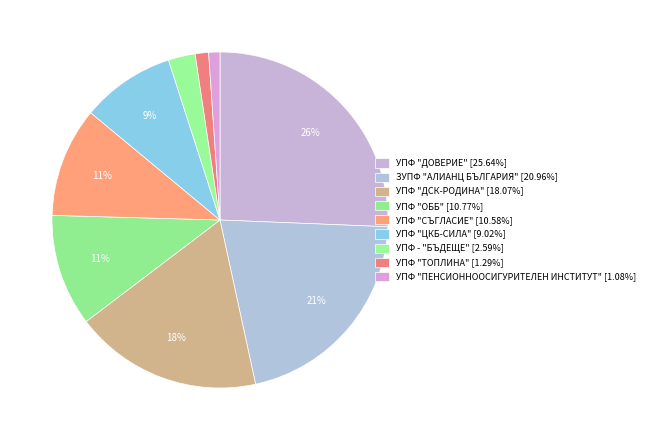

How many slices are in this pie chart?

9